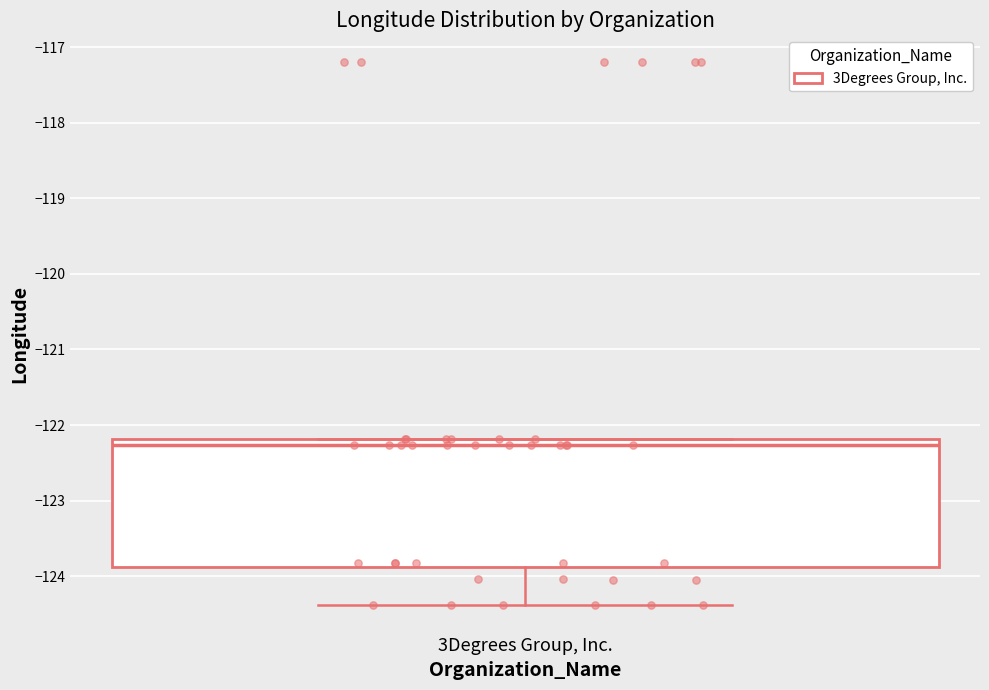

Where is the lower edge of the box for 3Degrees Group, Inc. on the y-axis? The values are not printed on the chart, so give them approximately, as read against the axis.

-123.9